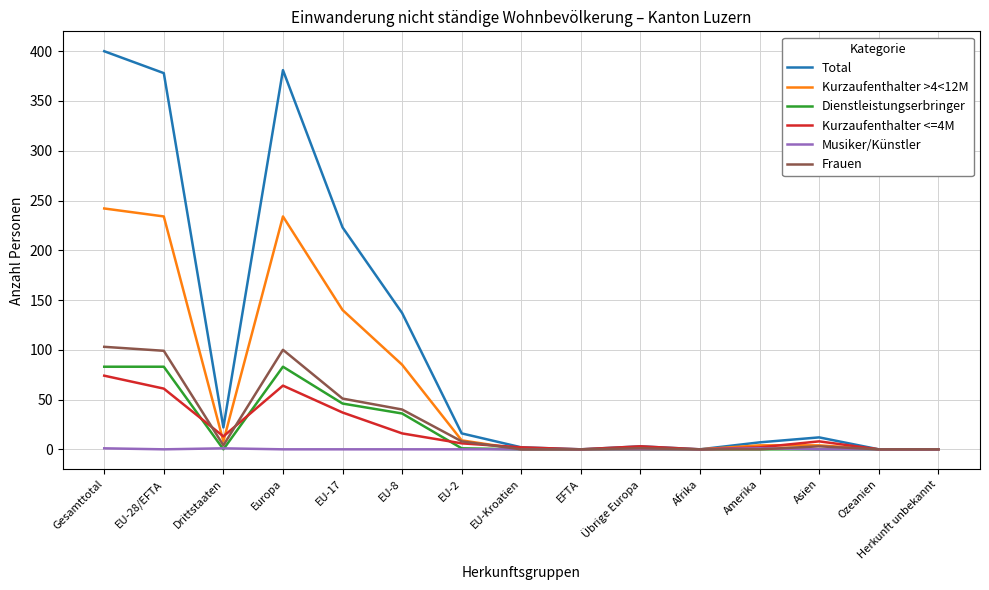

True or false: Musiker/Künstler has a value of 1 at Drittstaaten.

True